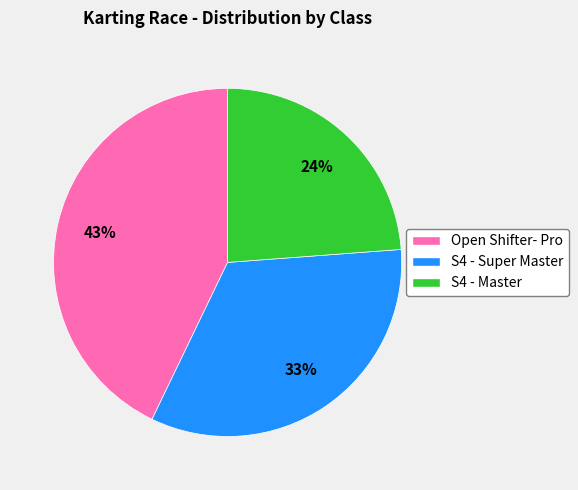

To the nearest percent, what is the difference between the largest and smallest slice percentages?

19%